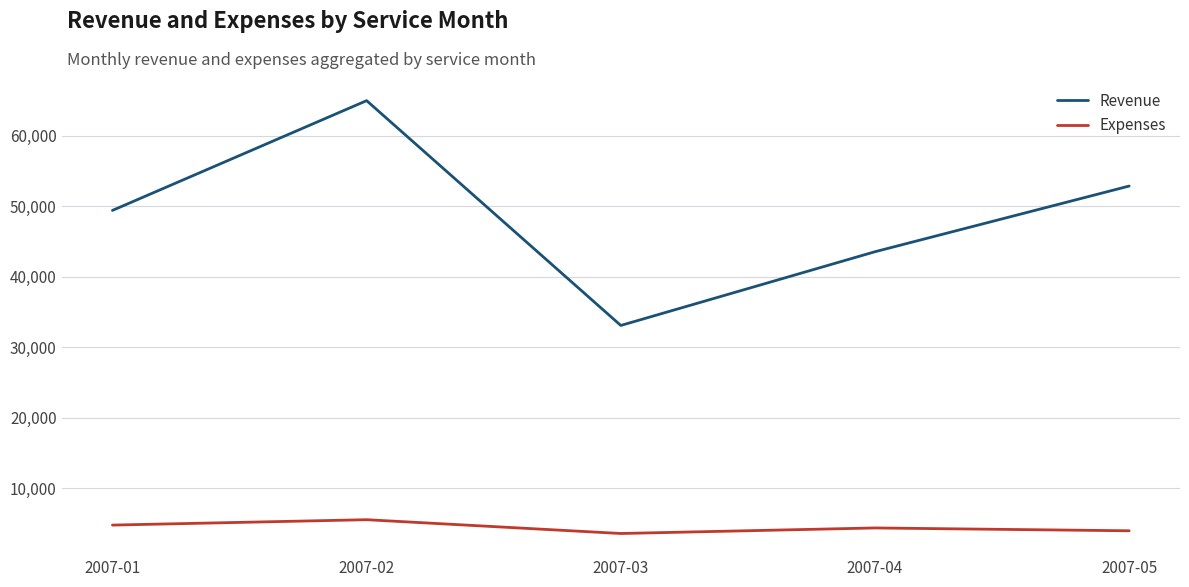

How many values in the Expenses series exceed 4383?

3